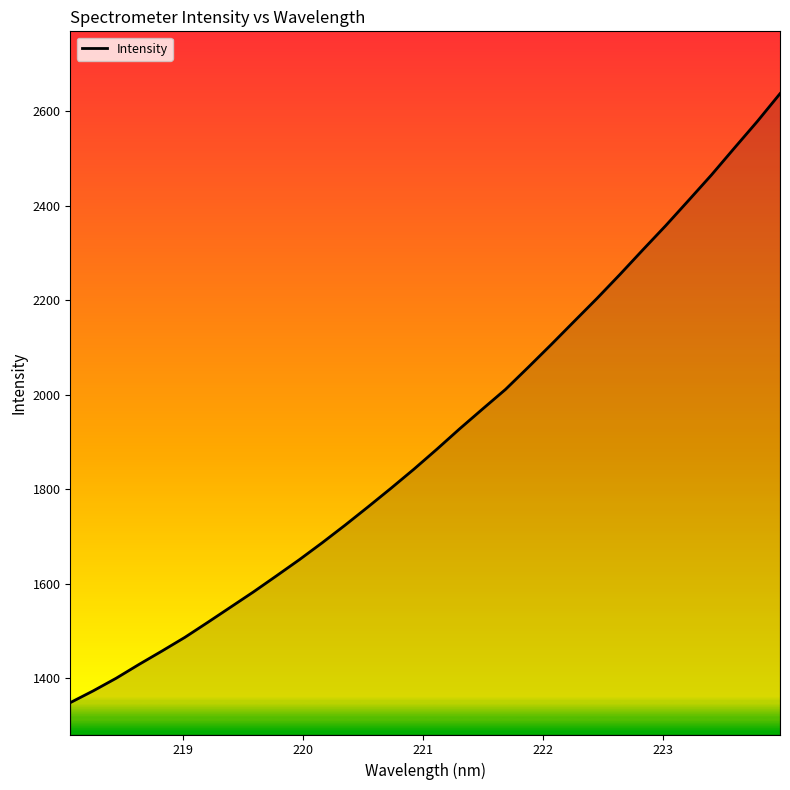

Reading left to right, what are all the values shown in this chart?

1348.9	1373.8	1400.5	1429.8	1458.1	1487.0	1518.8	1551.1	1583.4	1617.2	1651.5	1687.4	1724.7	1763.3	1802.6	1842.9	1885.0	1928.4	1970.3	2011.7	2058.8	2106.7	2155.6	2204.3	2254.9	2306.9	2358.1	2411.5	2465.4	2522.2	2578.4	2637.5